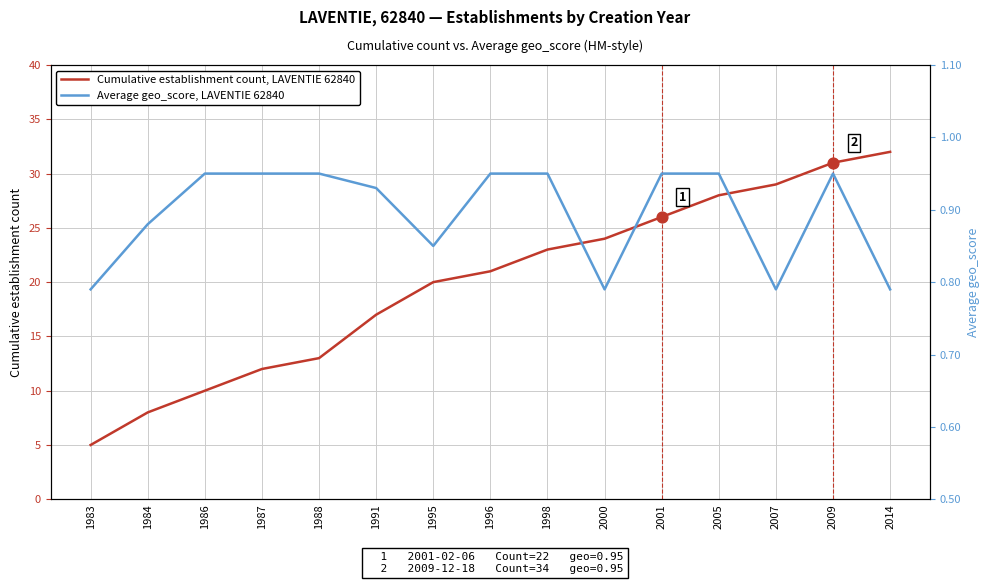

What is the total value across all series at 2005?

28.9